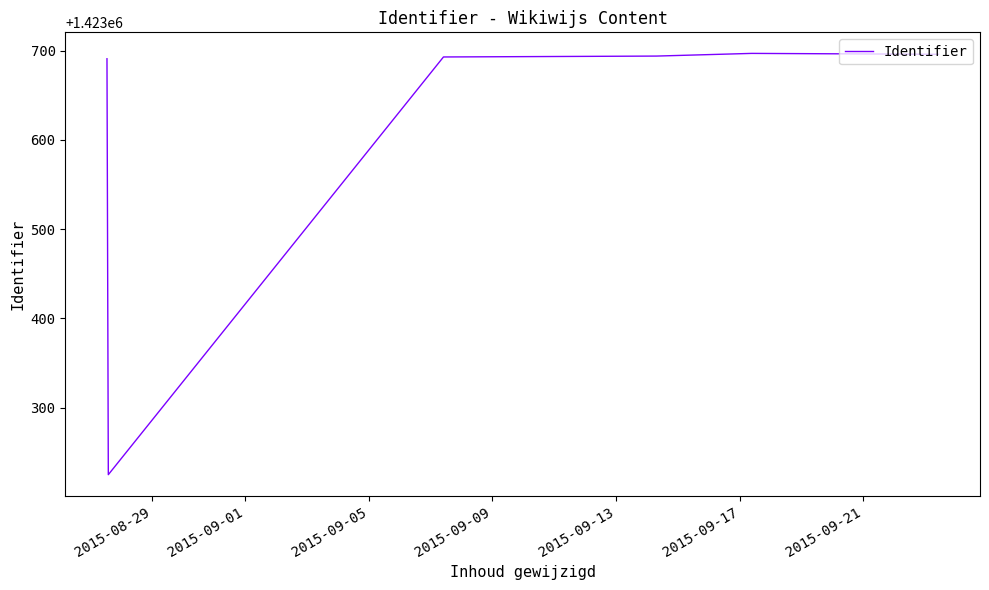

True or false: there are more than 2 points higher than both neighbors.

False